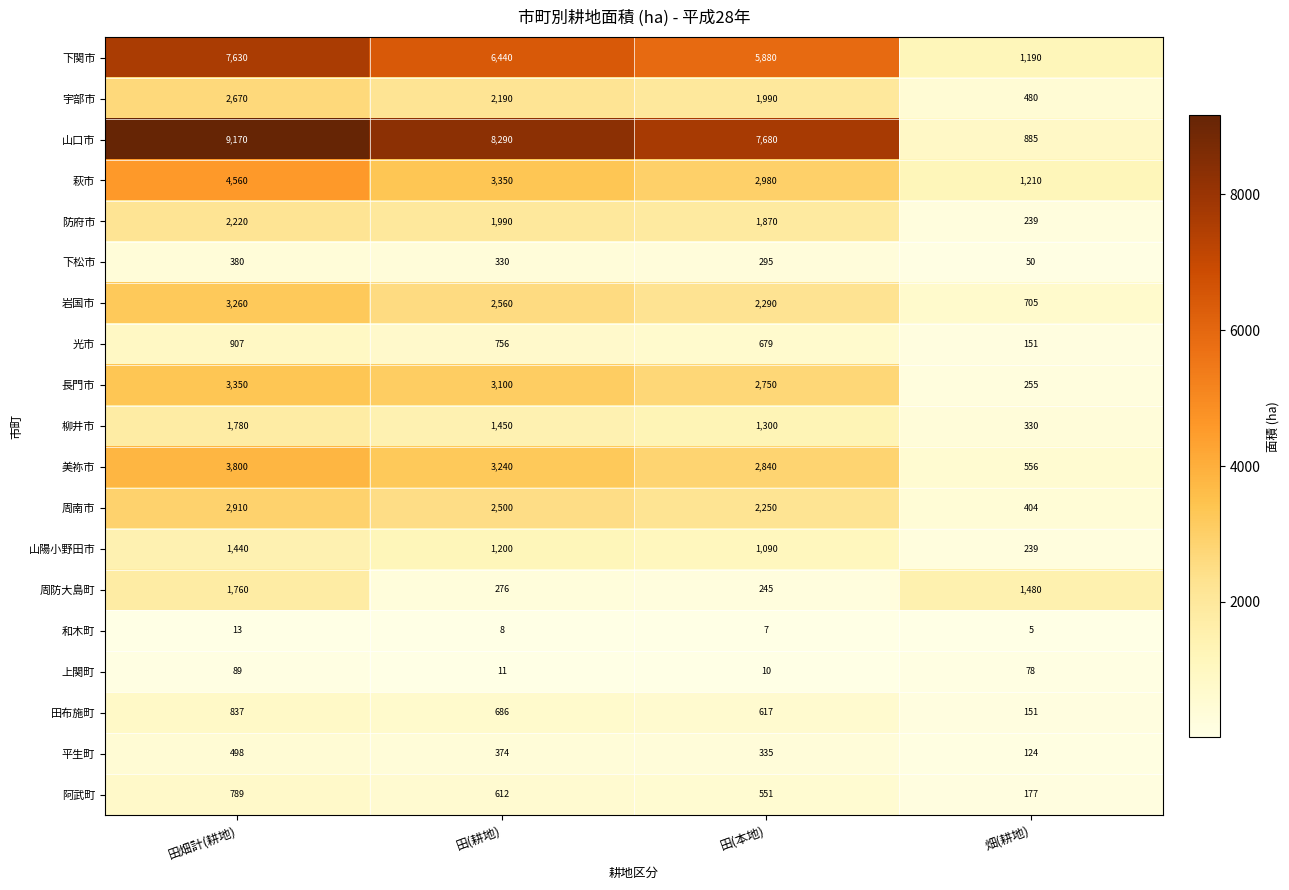

List the labels in order of 宇部市 value, largest first.

田畑計(耕地), 田(耕地), 田(本地), 畑(耕地)